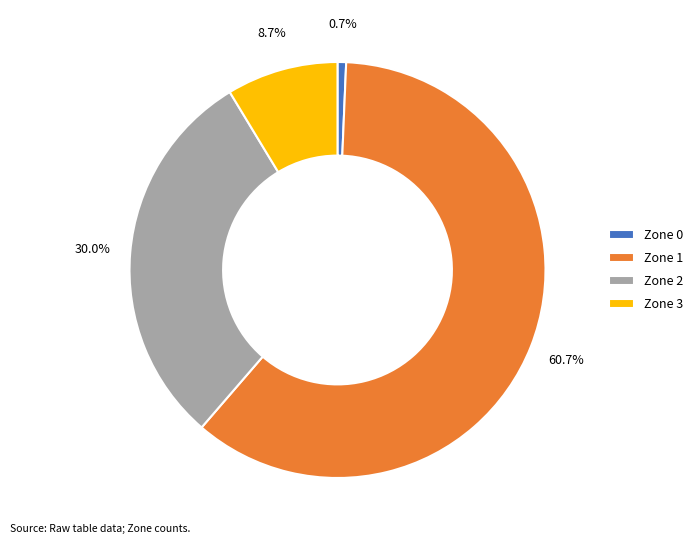

Rank the categories by value from highest to lowest.

Zone 1, Zone 2, Zone 3, Zone 0